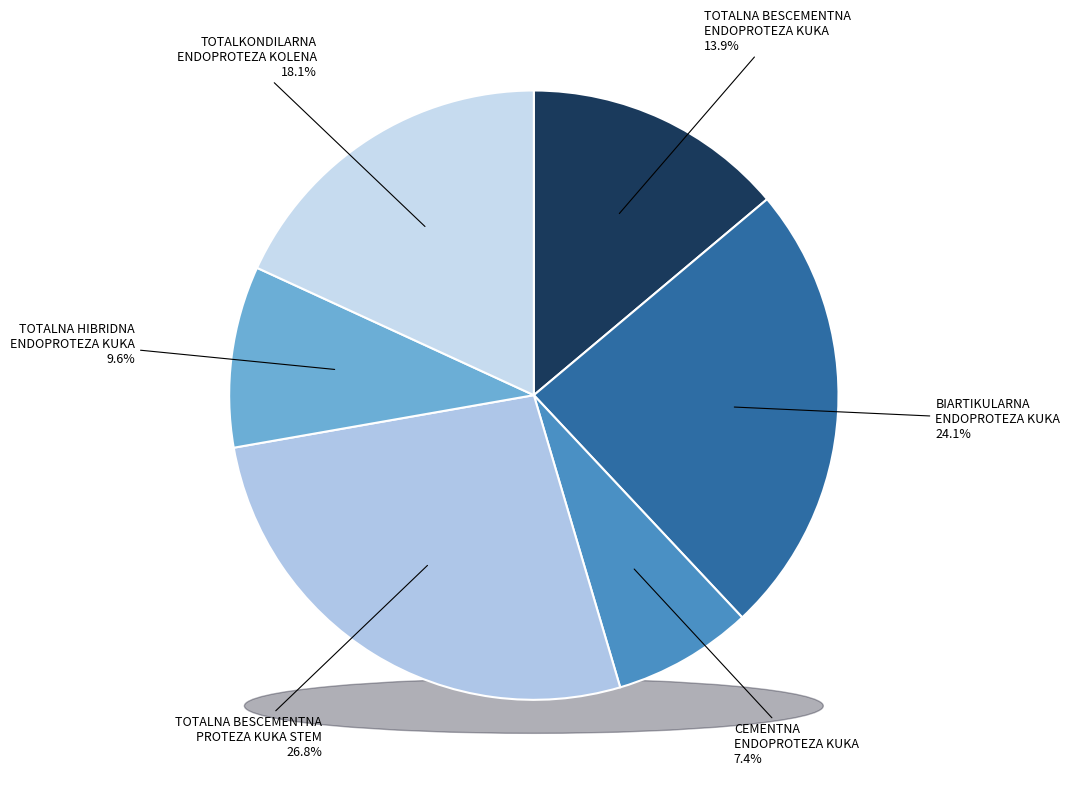

To the nearest percent, what is the difference between the largest and smallest slice percentages?

19%